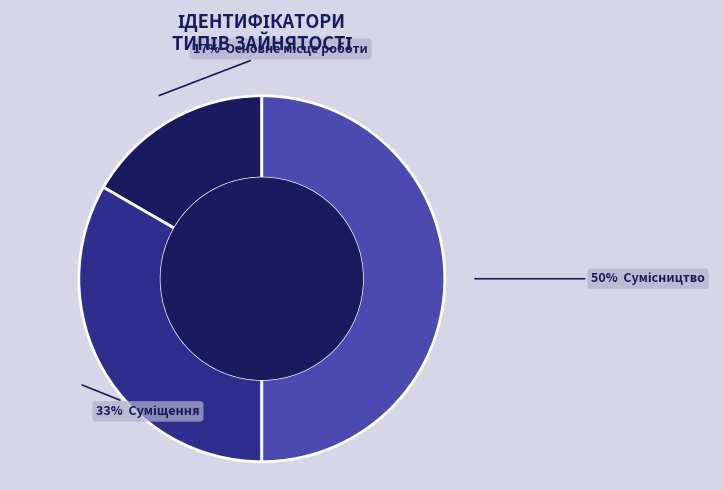

To the nearest percent, what is the difference between the largest and smallest slice percentages?

33%